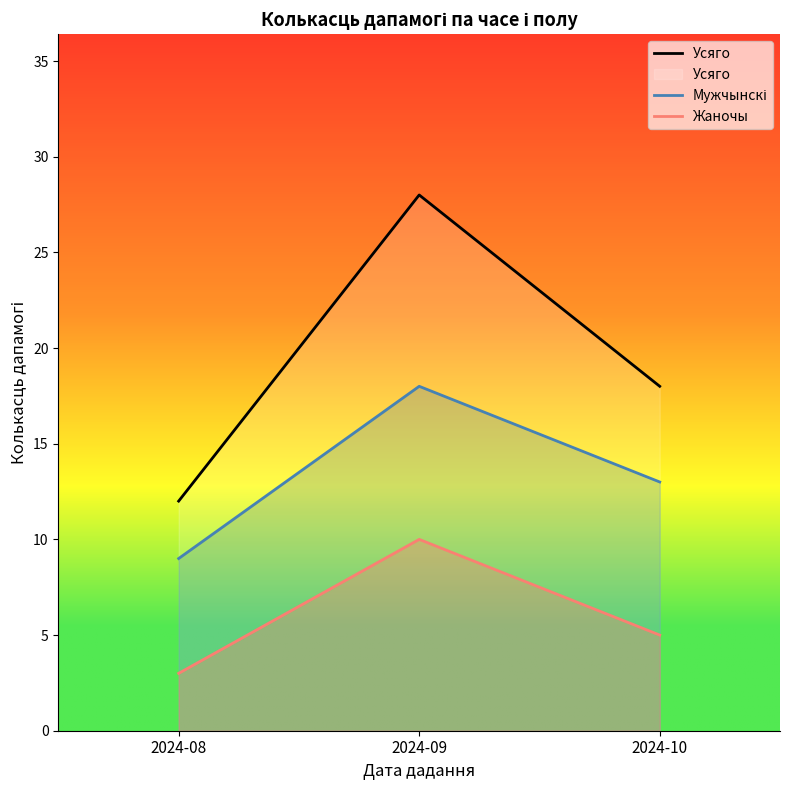

Is the value of Усяго at 2024-10 greater than the value of Жаночы at 2024-09?

Yes